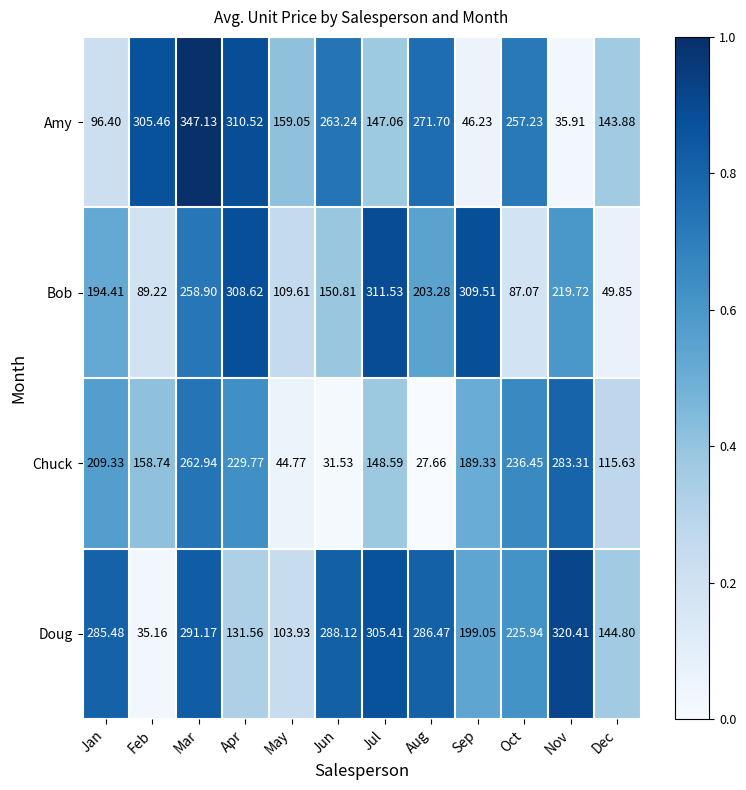

What is the total value across all series at Jan?

785.6